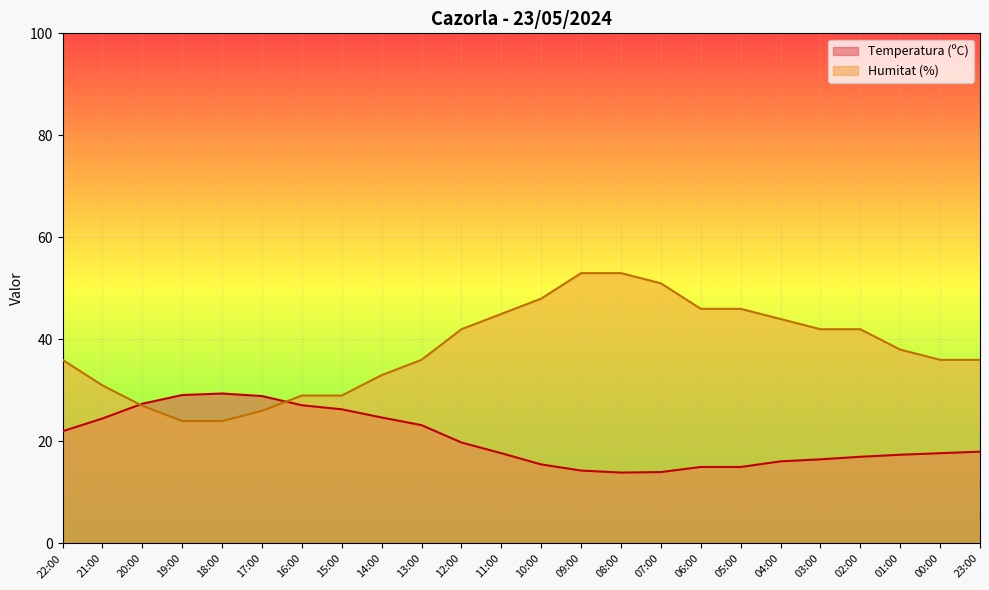

What is the label of the 19th point from the left?

04:00